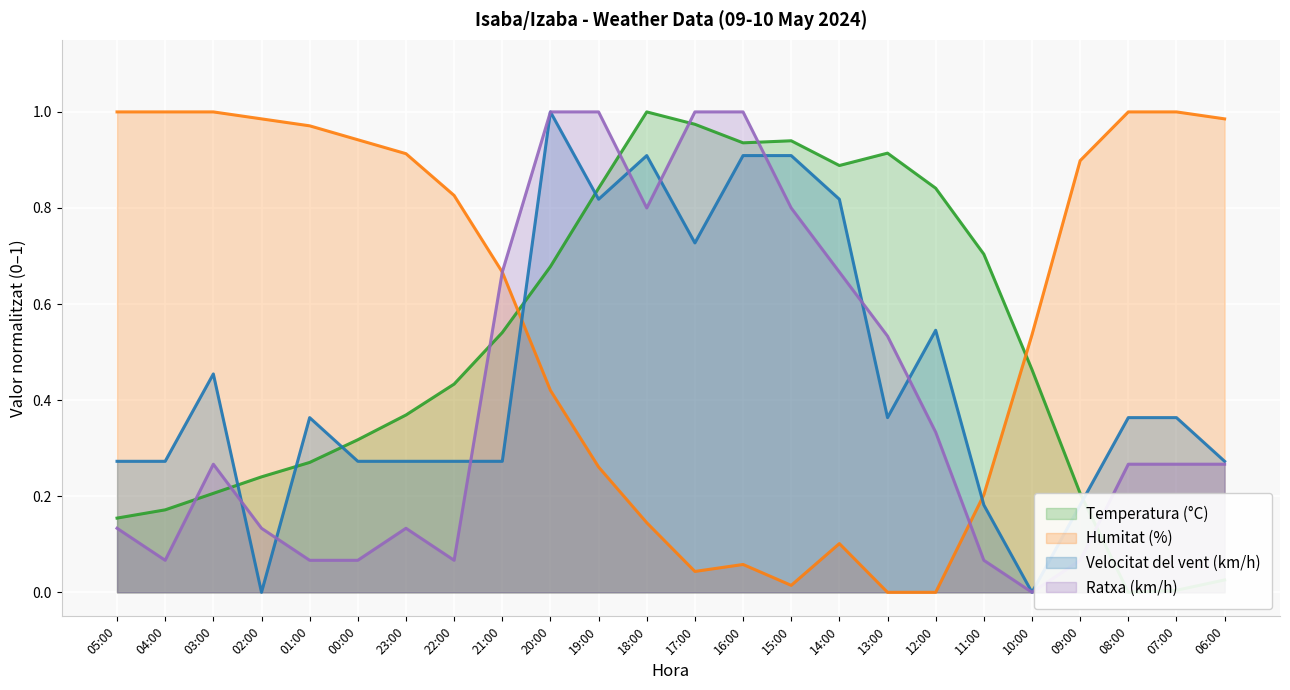

Is it true that Humitat (%) equals 0.2 at 14:00?

False